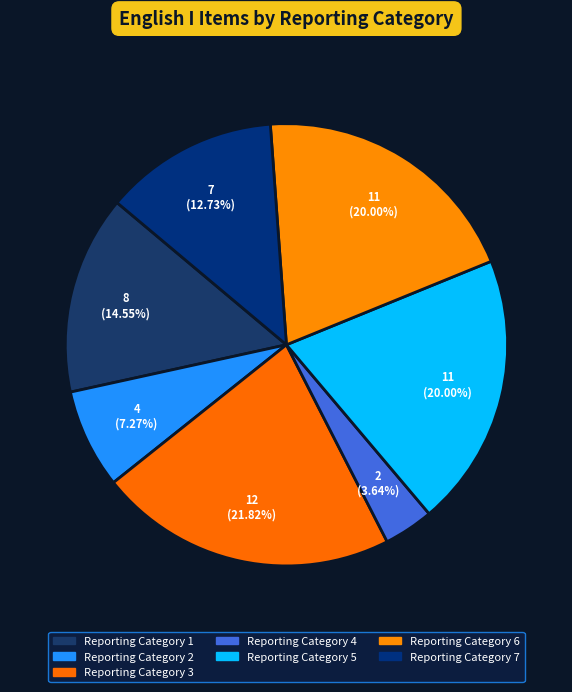

Does Reporting Category 2 represent more than half of the total?

No